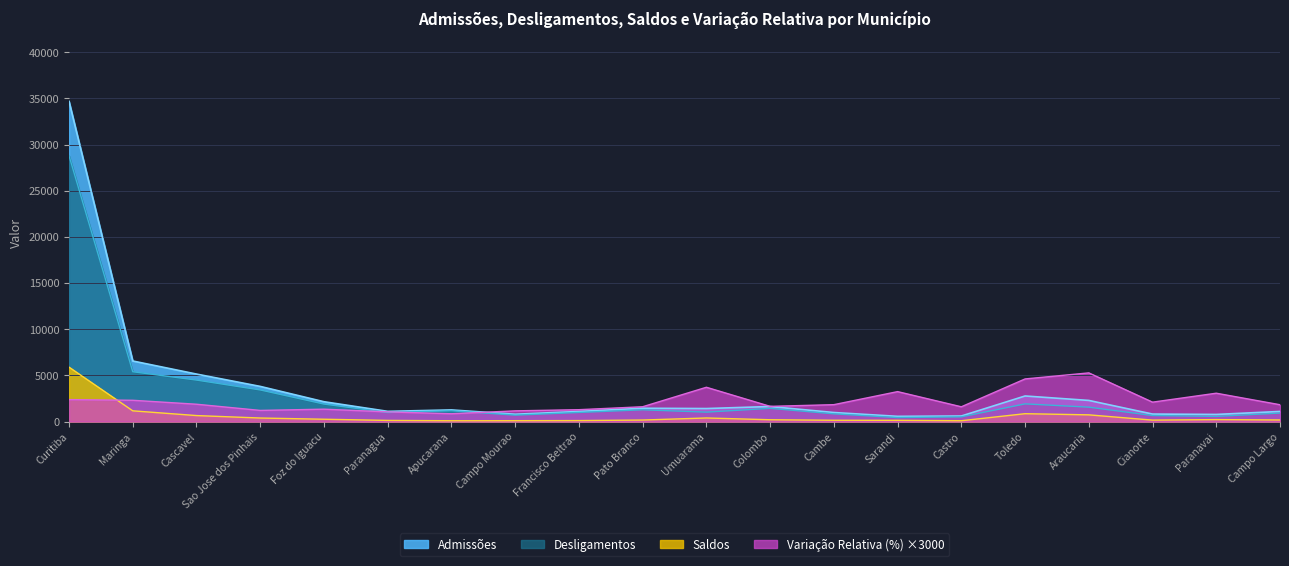

Reading left to right, transcribe all the data shown in this chart.

Admissões: Curitiba=34676.0	Maringa=6560.0	Cascavel=5144.0	Sao Jose dos Pinhais=3808.0	Foz do Iguacu=2149.0	Paranagua=1108.0	Apucarana=1262.0	Campo Mourao=794.0	Francisco Beltrao=1095.0	Pato Branco=1443.0	Umuarama=1411.0	Colombo=1630.0	Cambe=981.0	Sarandi=567.0	Castro=602.0	Toledo=2771.0	Araucaria=2290.0	Cianorte=814.0	Paranavai=773.0	Campo Largo=1096.0
Desligamentos: Curitiba=28784.0	Maringa=5397.0	Cascavel=4494.0	Sao Jose dos Pinhais=3424.0	Foz do Iguacu=1897.0	Paranagua=982.0	Apucarana=1172.0	Campo Mourao=698.0	Francisco Beltrao=987.0	Pato Branco=1277.0	Umuarama=1022.0	Colombo=1433.0	Cambe=839.0	Sarandi=433.0	Castro=511.0	Toledo=1918.0	Araucaria=1562.0	Cianorte=656.0	Paranavai=559.0	Campo Largo=923.0
Saldos: Curitiba=5892.0	Maringa=1163.0	Cascavel=650.0	Sao Jose dos Pinhais=384.0	Foz do Iguacu=252.0	Paranagua=126.0	Apucarana=90.0	Campo Mourao=96.0	Francisco Beltrao=108.0	Pato Branco=166.0	Umuarama=389.0	Colombo=197.0	Cambe=142.0	Sarandi=134.0	Castro=91.0	Toledo=853.0	Araucaria=728.0	Cianorte=158.0	Paranavai=214.0	Campo Largo=173.0
Variação Relativa (%): Curitiba=2379.3	Maringa=2304.9	Cascavel=1877.7	Sao Jose dos Pinhais=1207.5	Foz do Iguacu=1342.5	Paranagua=1048.8	Apucarana=846.3	Campo Mourao=1160.7	Francisco Beltrao=1287.3	Pato Branco=1605.6	Umuarama=3715.5	Colombo=1647.6	Cambe=1831.2	Sarandi=3243.6	Castro=1601.4	Toledo=4616.7	Araucaria=5272.2	Cianorte=2102.7	Paranavai=3071.7	Campo Largo=1823.4